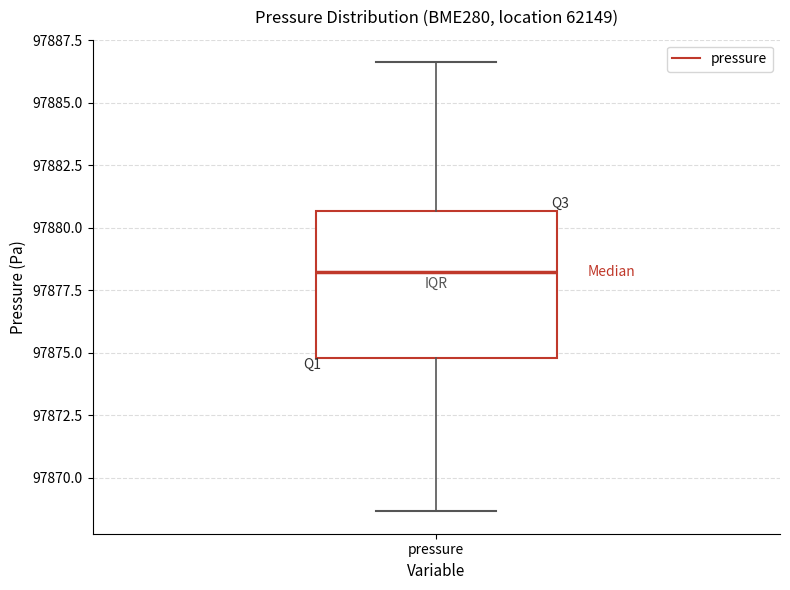

Read this box plot against the y-axis: the position of the median line, the range covered by the box, and the ends of both whiskers. The values are not printed on the chart, so give them approximately, as read against the axis.

median 97878.0, box 97875.0 to 97880.5, whiskers 97868.5 to 97886.5